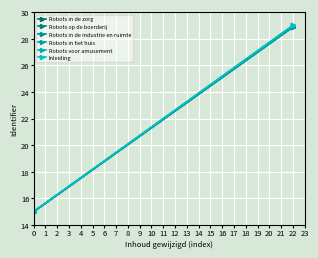

What is the spread (max minus min) of values at 22?

0.1